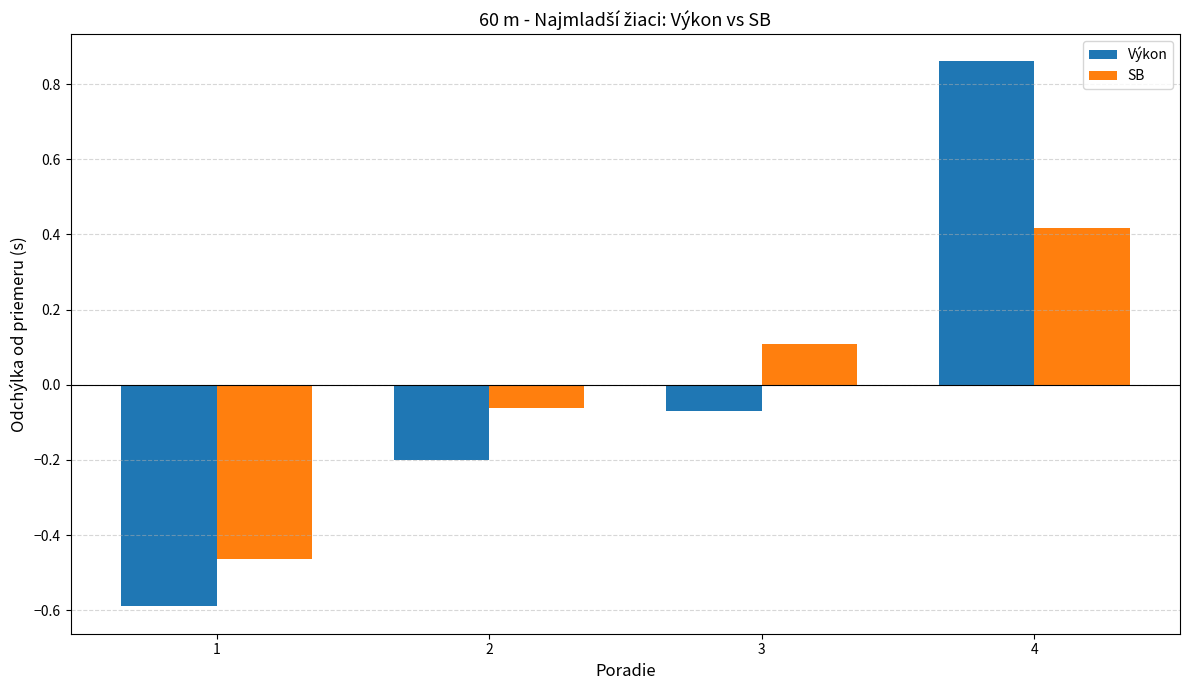

Where does the SB series first go above 0?

3